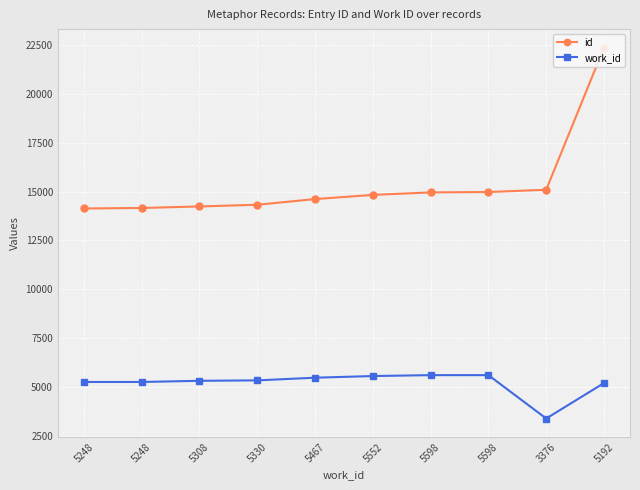

True or false: id and work_id intersect in this chart.

False